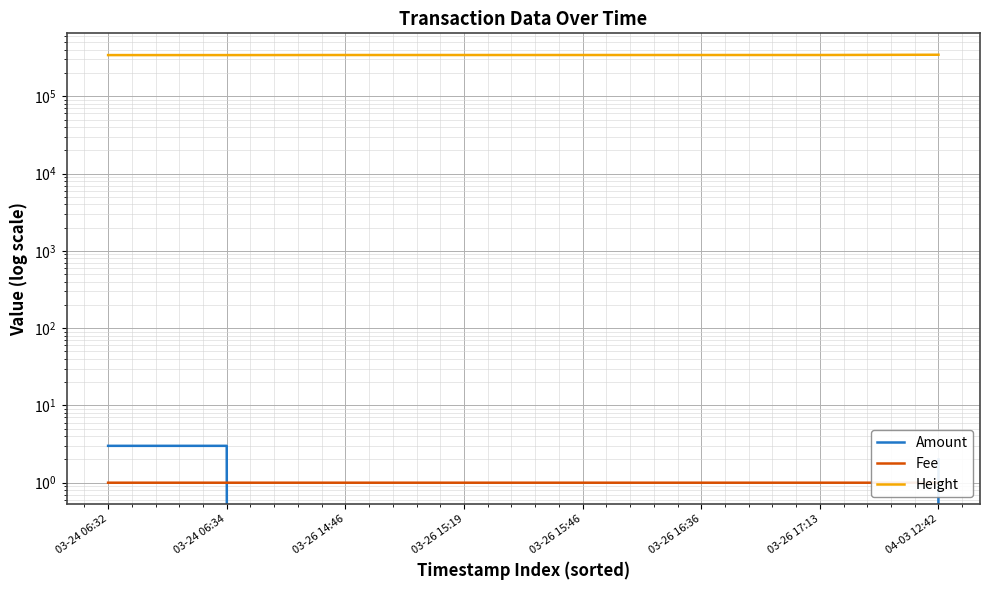

At which label is Fee closest to 1?

03-24 06:32